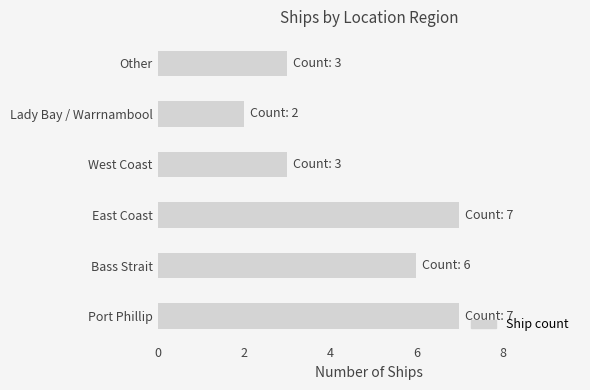

Reading bottom to top, transcribe all the data shown in this chart.

Port Phillip=7	Bass Strait=6	East Coast=7	West Coast=3	Lady Bay / Warrnambool=2	Other=3